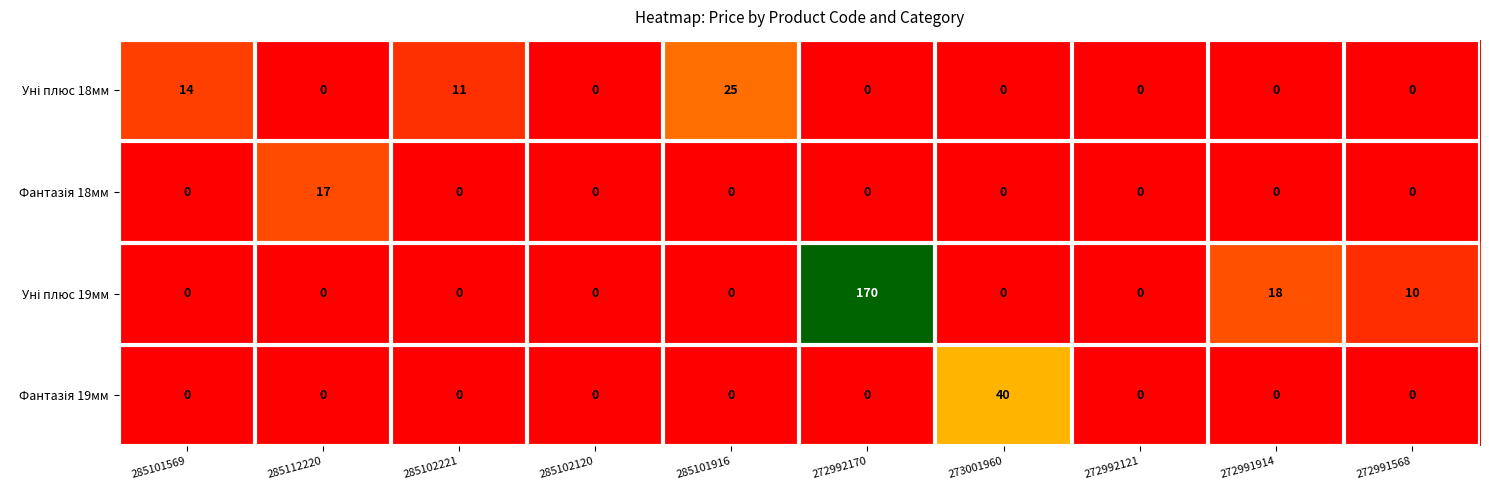

Count the number of categories in the chart.

10